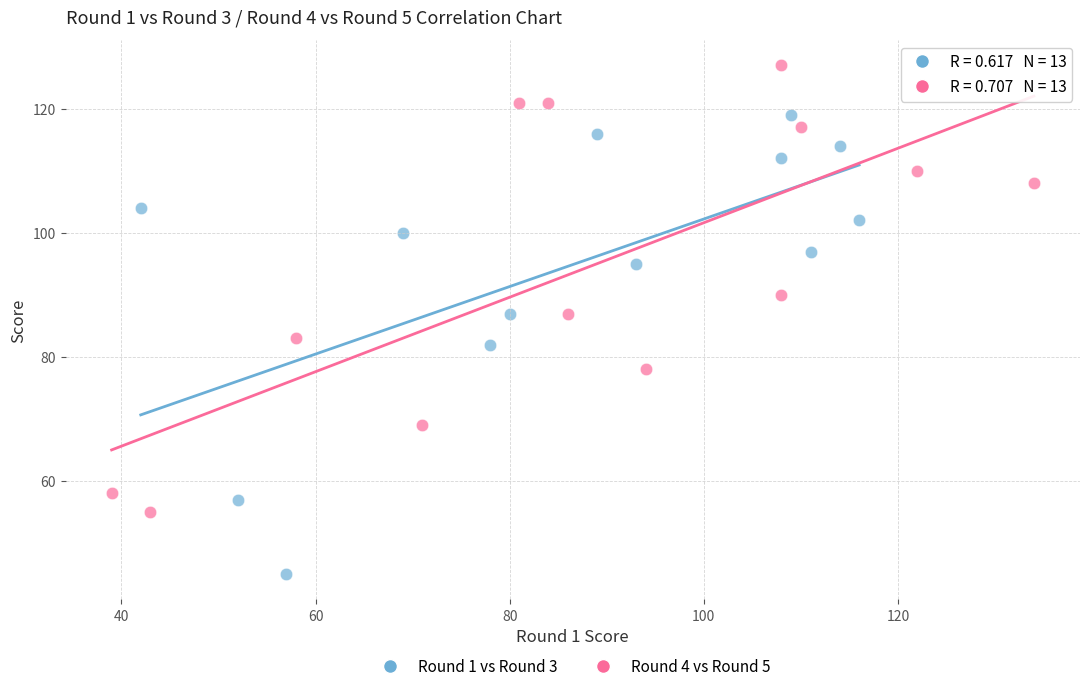

Which series reaches the maximum Y coordinate?

Round 4 vs Round 5